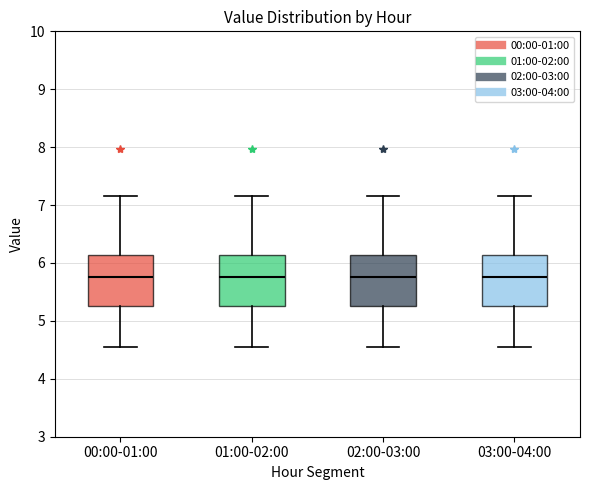

Where is the lower edge of the box for 02:00-03:00 on the y-axis? The values are not printed on the chart, so give them approximately, as read against the axis.

5.3